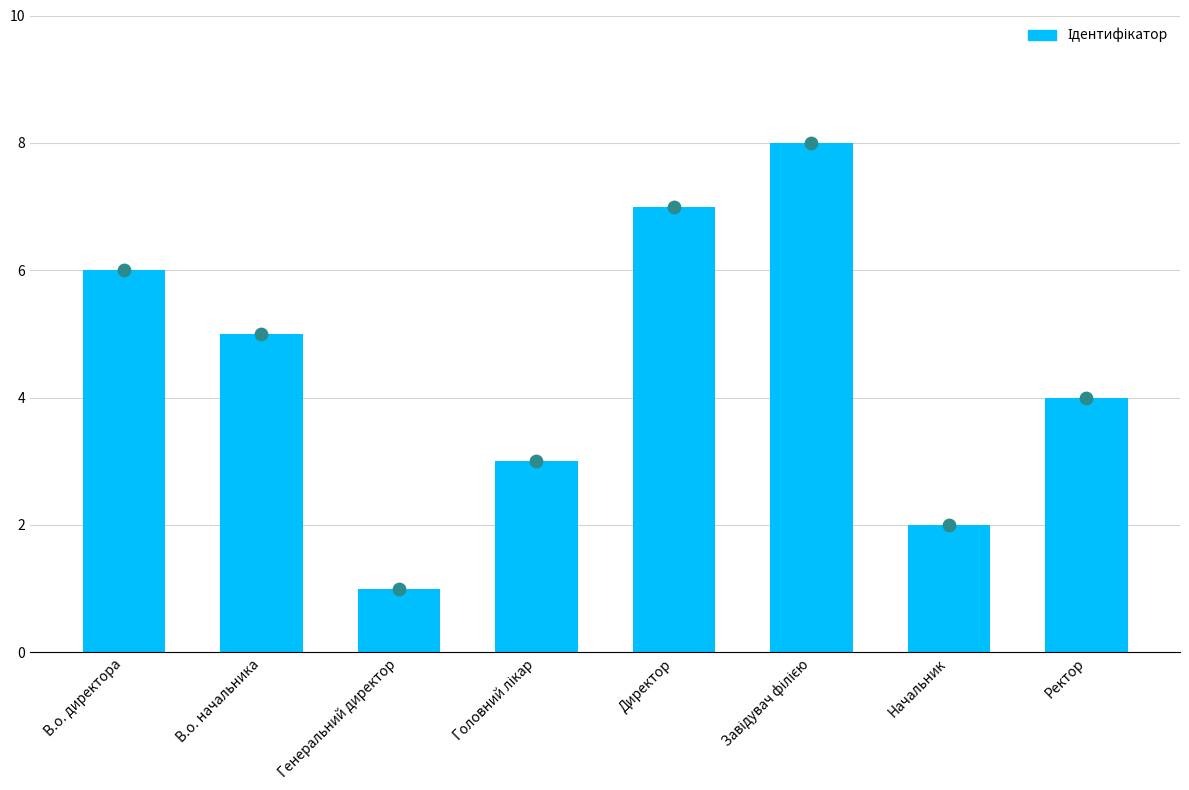

Which has a higher value, В.о. начальника or Головний лікар?

В.о. начальника